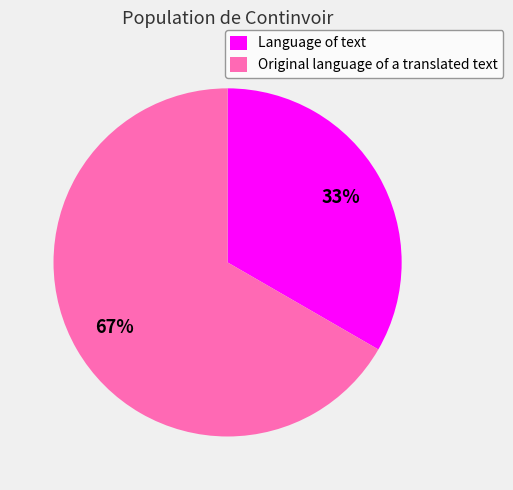

How many slices are in this pie chart?

2